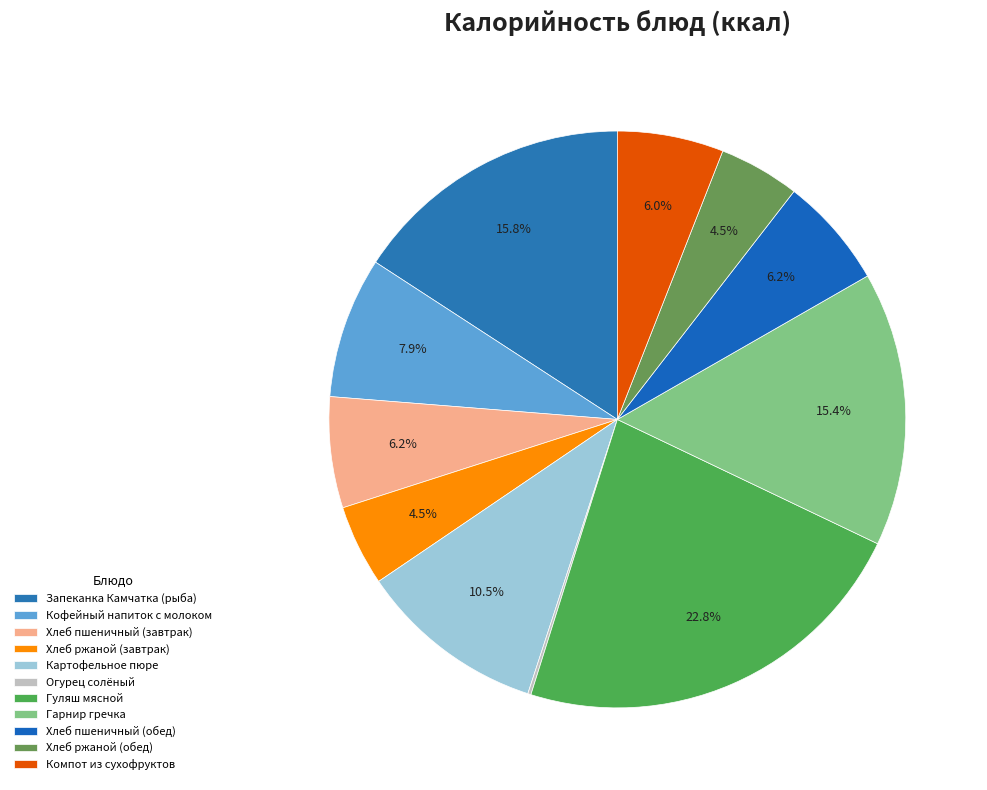

What is the ratio of the value at Картофельное пюре to the value at Компот из сухофруктов?

1.8